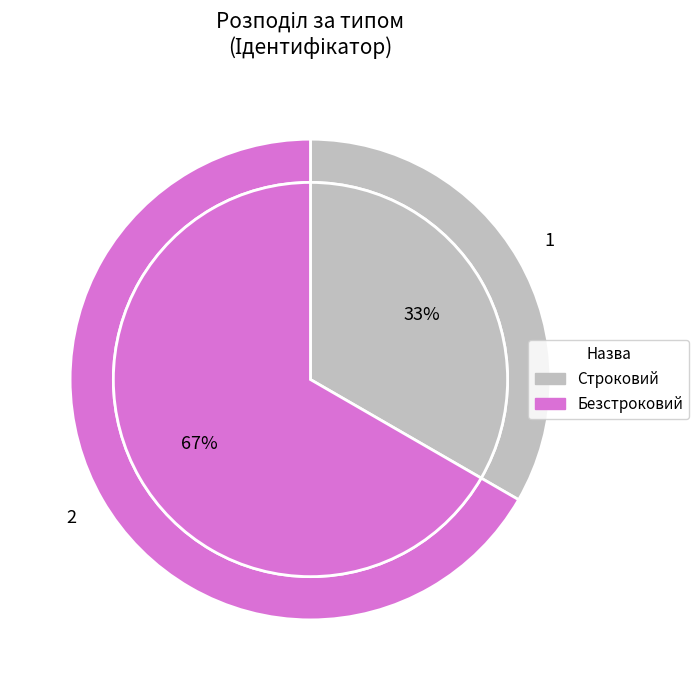

What is the smallest slice in the pie chart?

Строковий